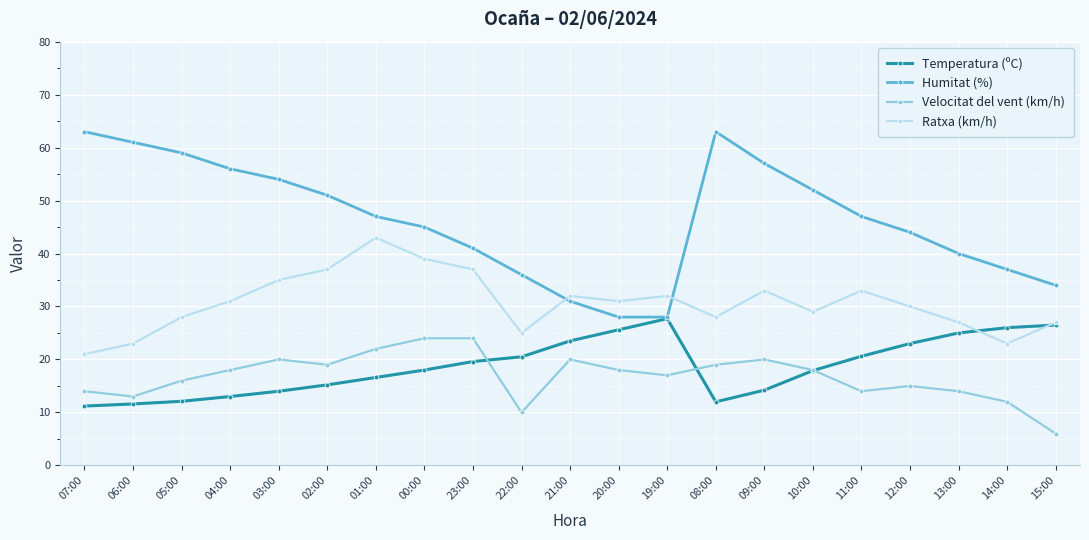

At which category is the sum across all series the highest?

01:00